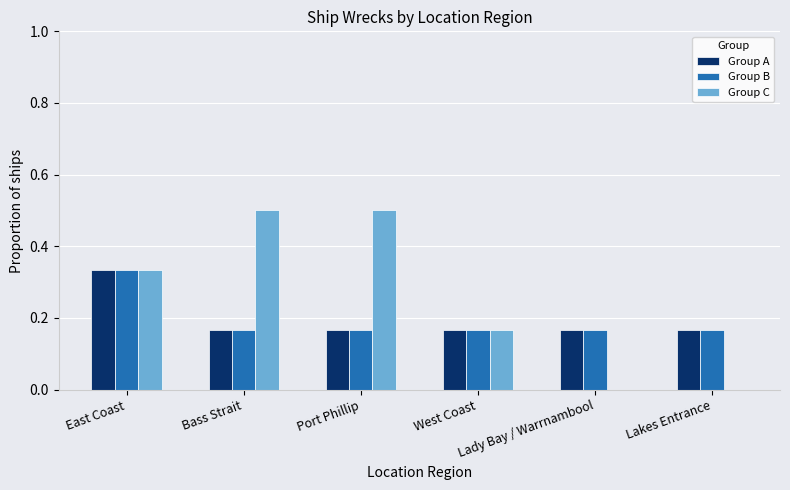

What is the sum of all Group B values?

1.2